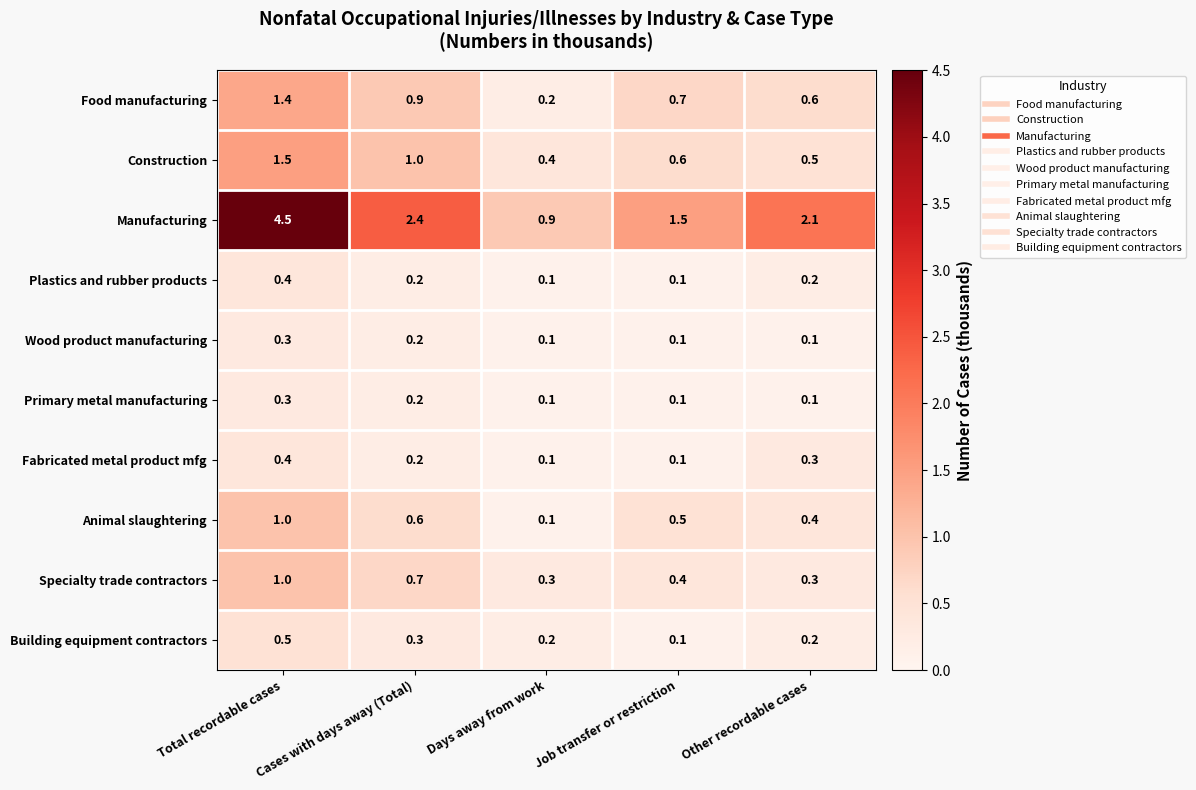

List the labels in order of Construction value, largest first.

Total recordable cases, Cases with days away (Total), Job transfer or restriction, Other recordable cases, Days away from work